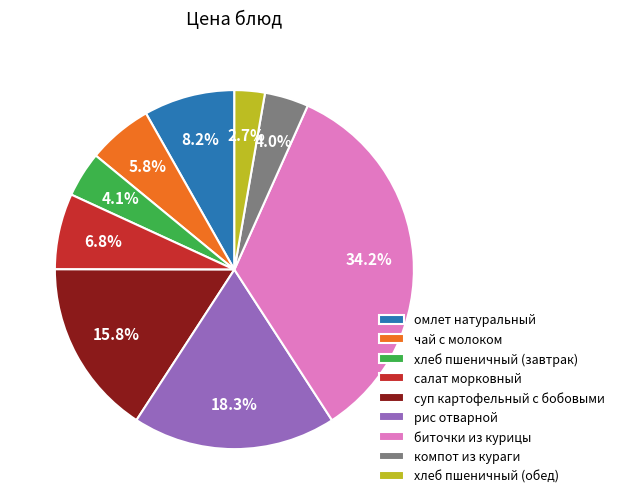

Which has a higher value, рис отварной or салат морковный?

рис отварной